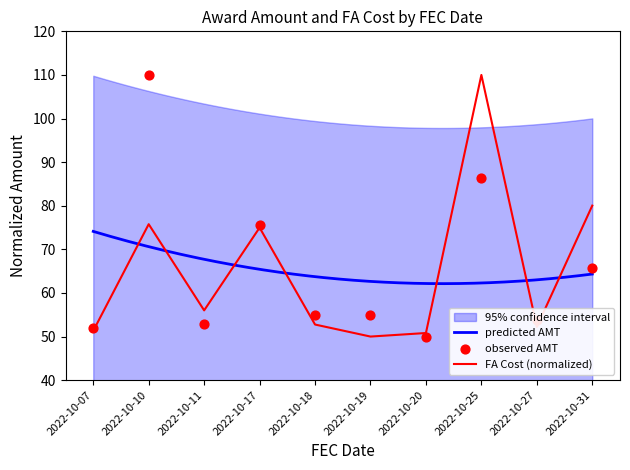

Is the value of FA Cost at 2022-10-27 greater than the value of AMT at 2022-10-31?

No